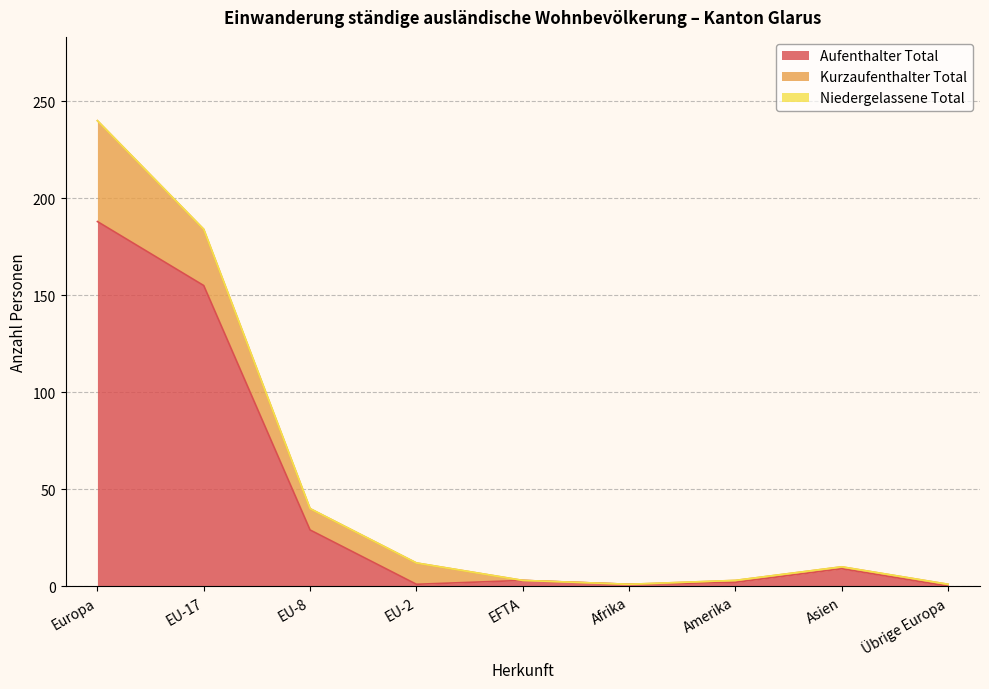

Which has a higher value, EU-17 or Afrika?

EU-17